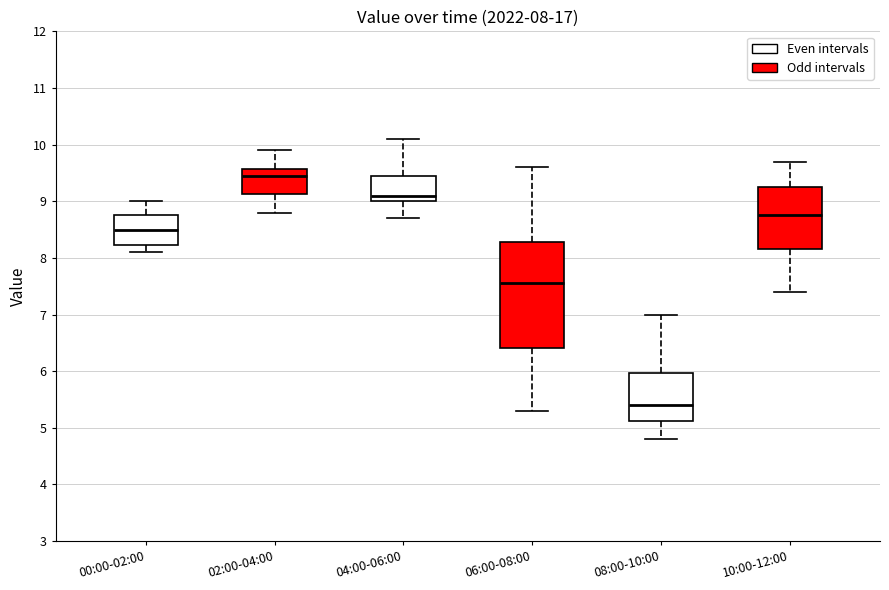

Which box is the tallest, from its lower edge to its upper edge?

06:00-08:00